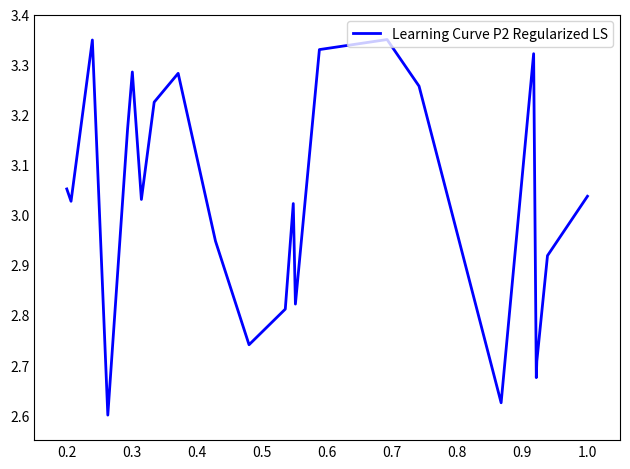

Does the chart have visible grid lines?

No